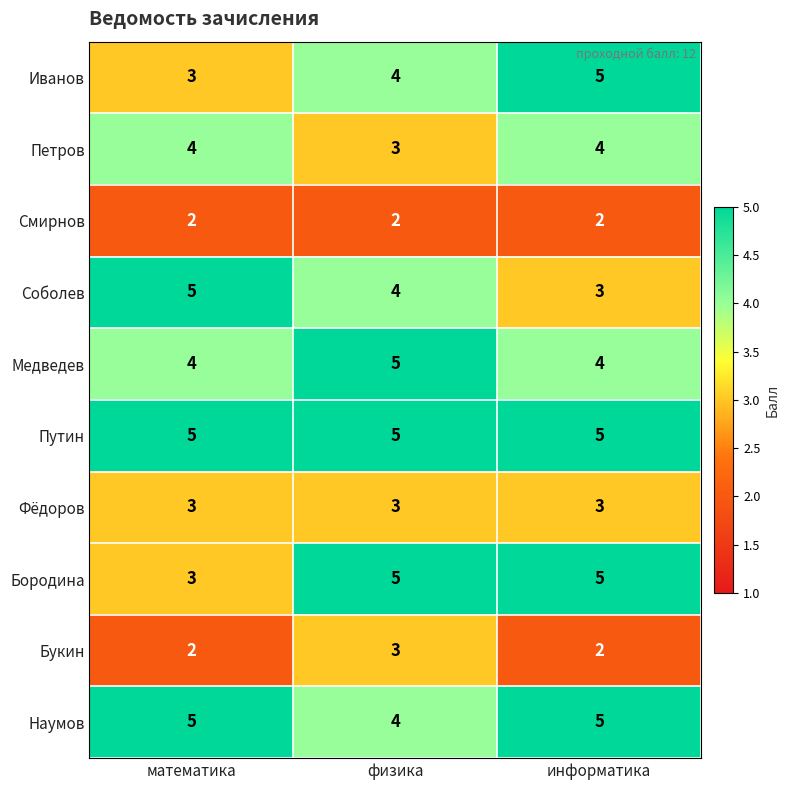

True or false: Медведев has a value of 7 at физика.

False